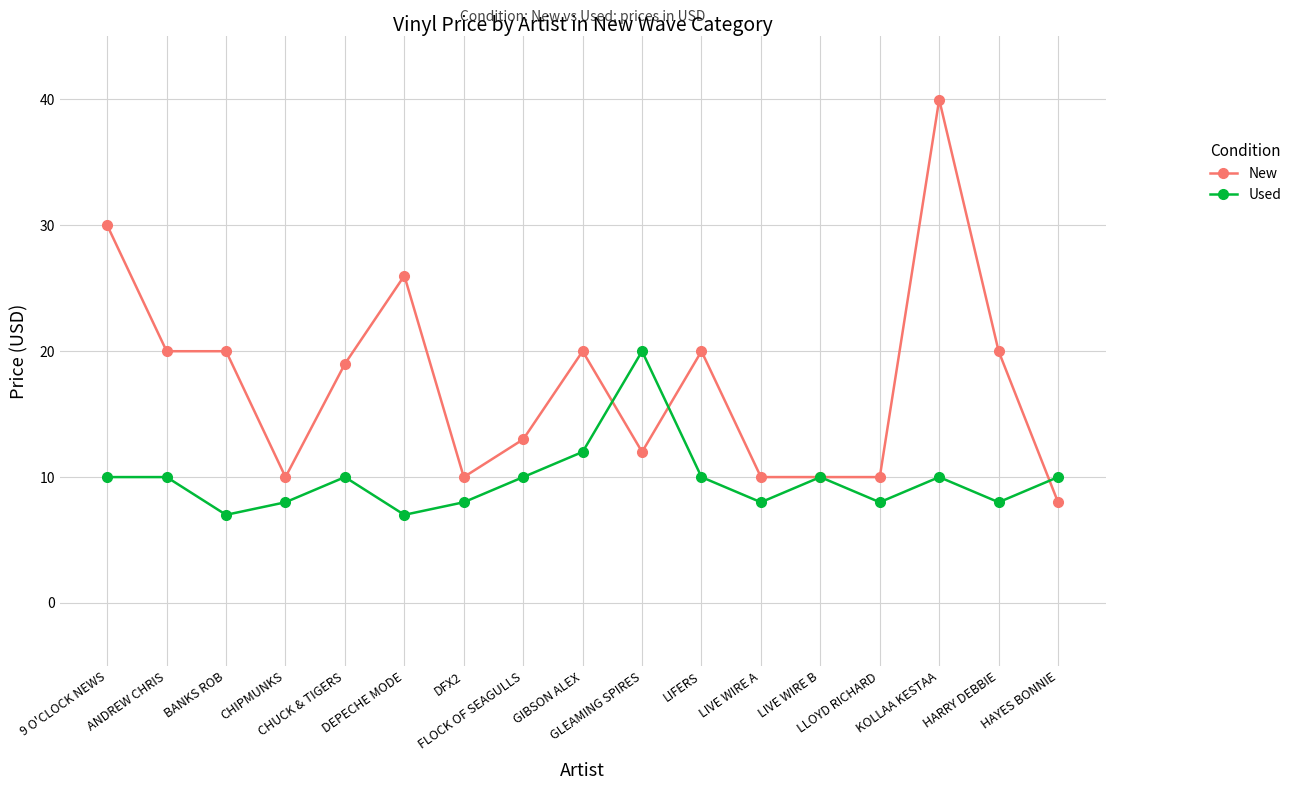

How many data points in New are less than 18?

8